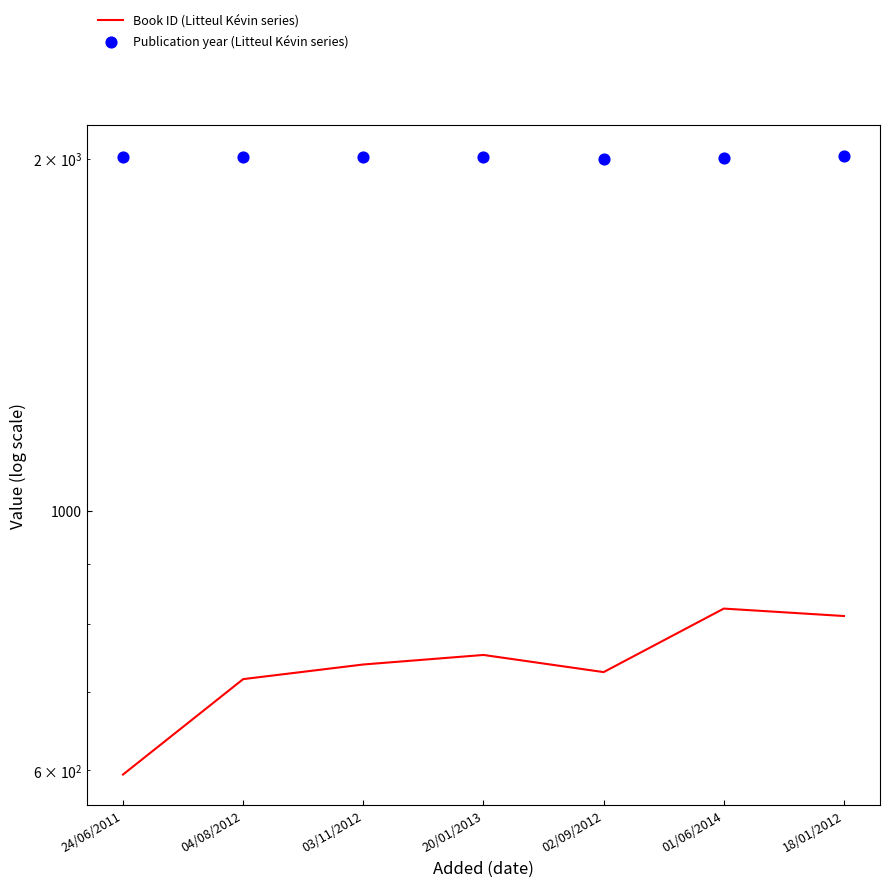

What is the total value across all series at 18/01/2012?

2823